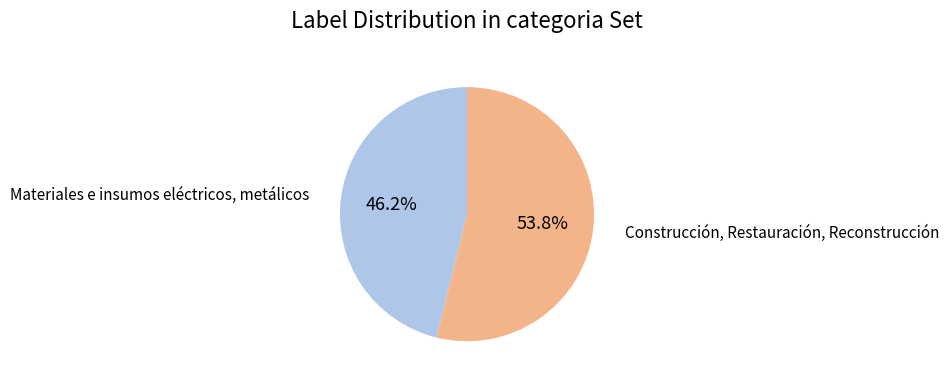

Count the number of slices in the pie.

2